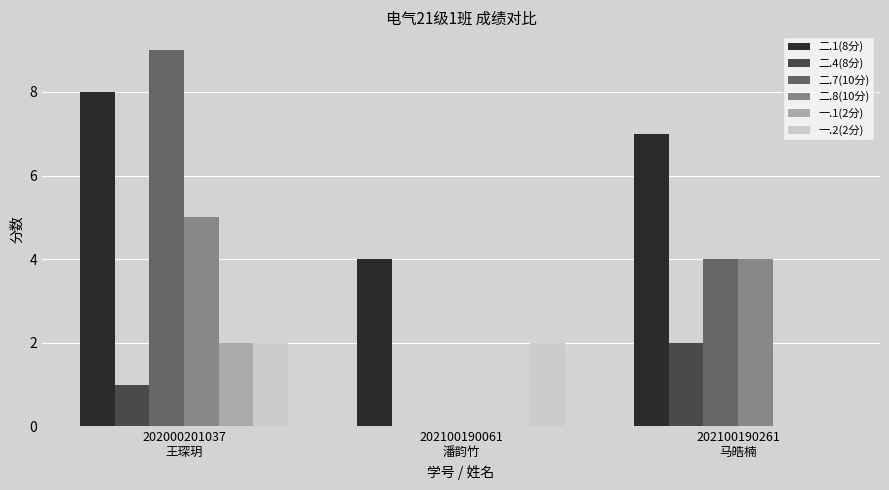

Which series has the largest total across all categories?

二.1(8分)